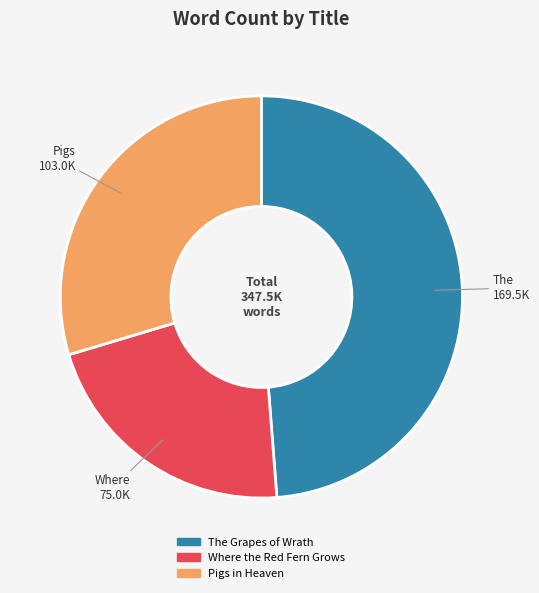

True or false: Where the Red Fern Grows accounts for 22% of the total.

True